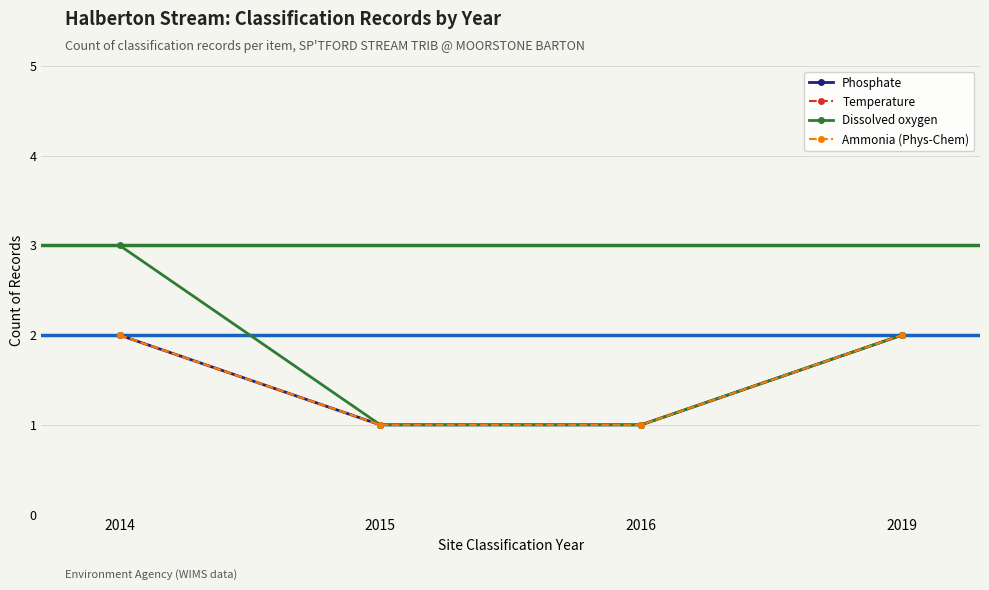

At which label does Dissolved oxygen first exceed 2?

2014